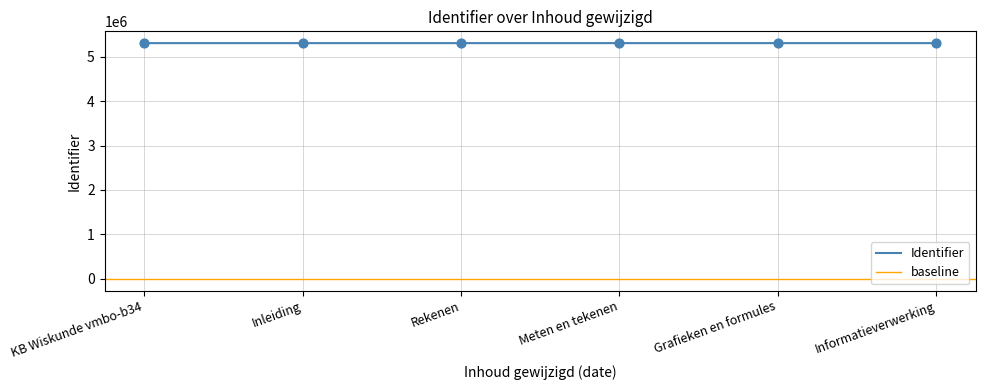

The value of Identifier at Grafieken en formules is 5308602. True or false?

True